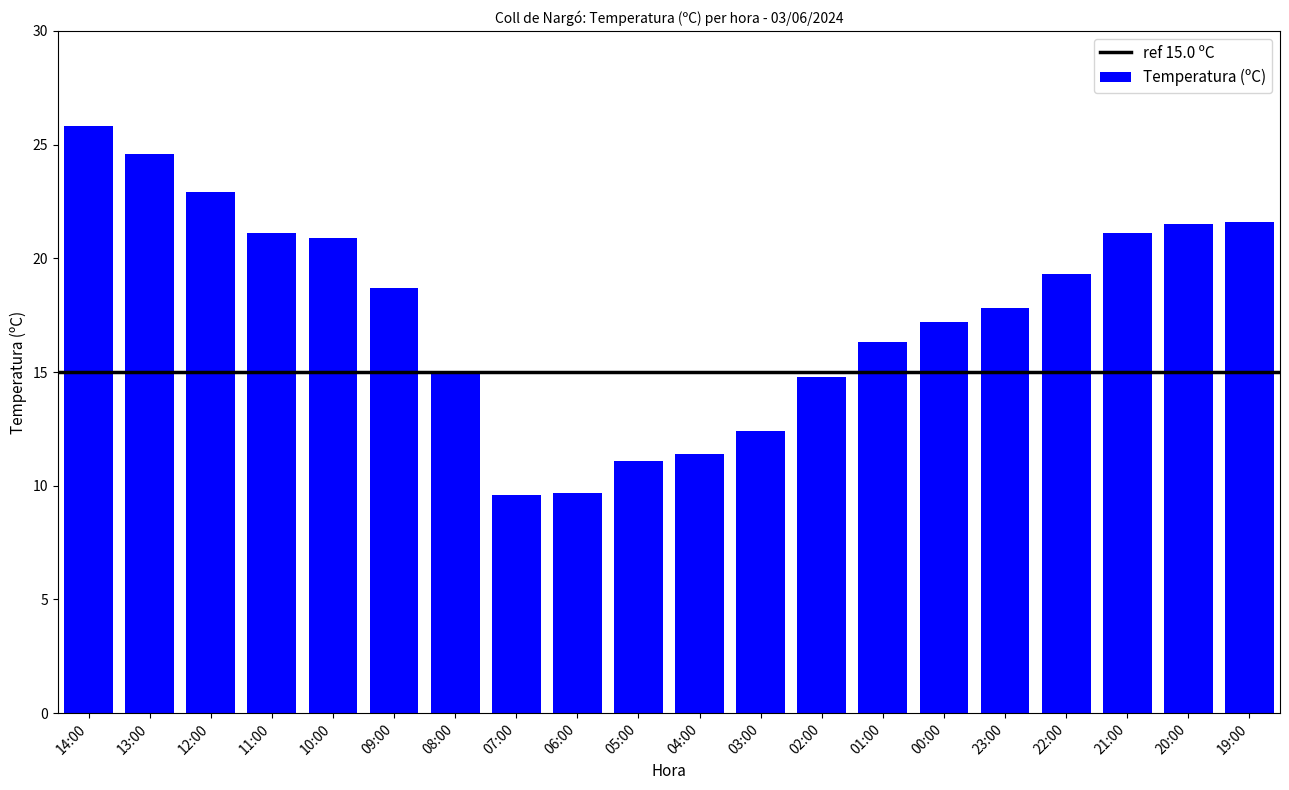

What is the label of the 8th bar from the right?

02:00